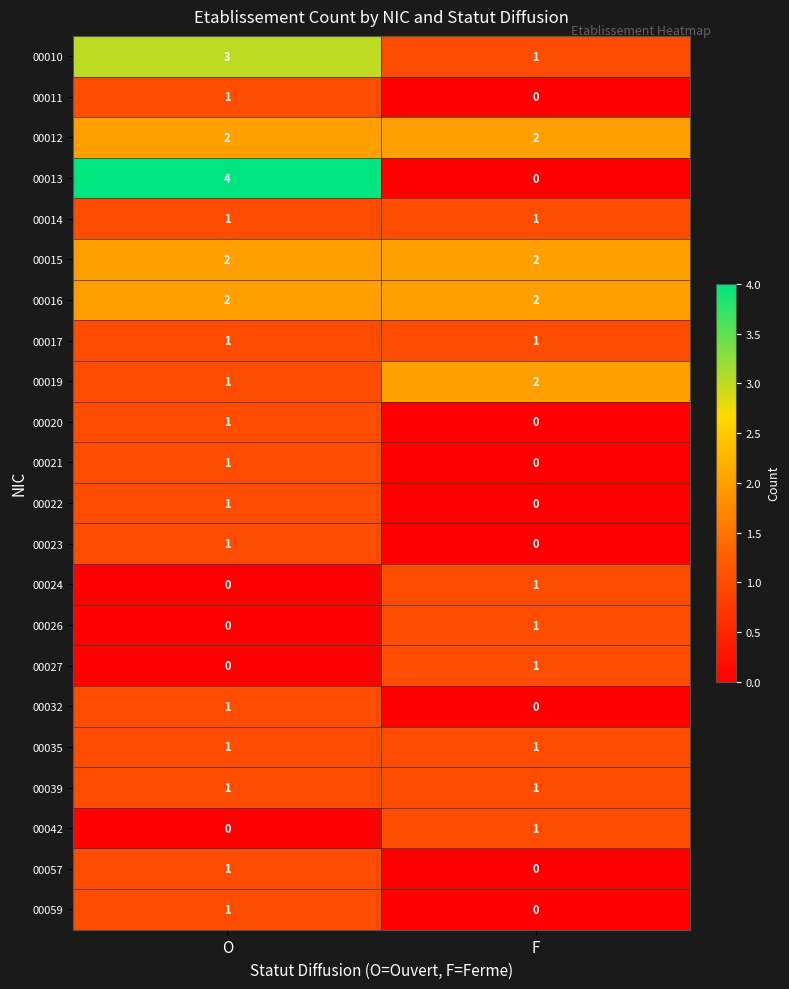

At which category does the chart reach its peak across all series?

O